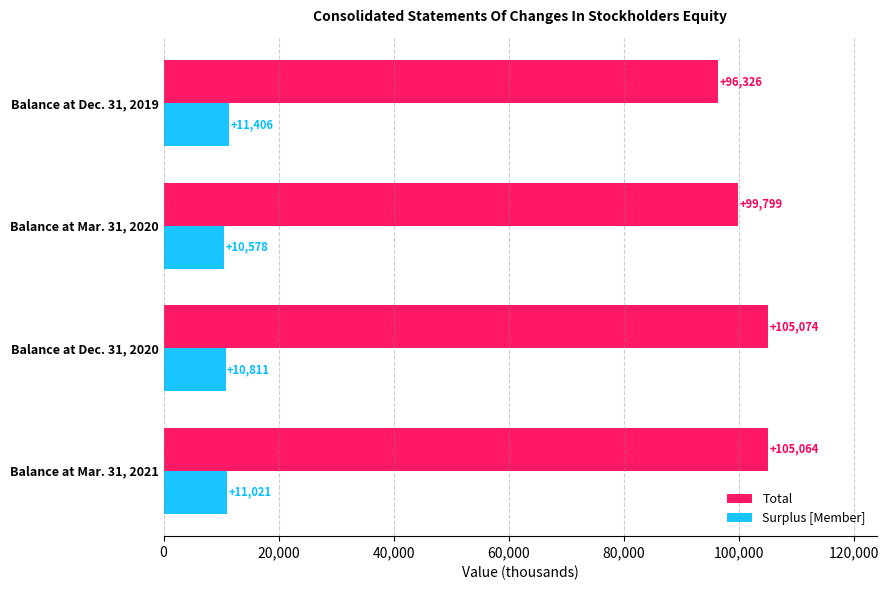

The Surplus [Member] series shows 11021 at Balance at Mar. 31, 2021. True or false?

True